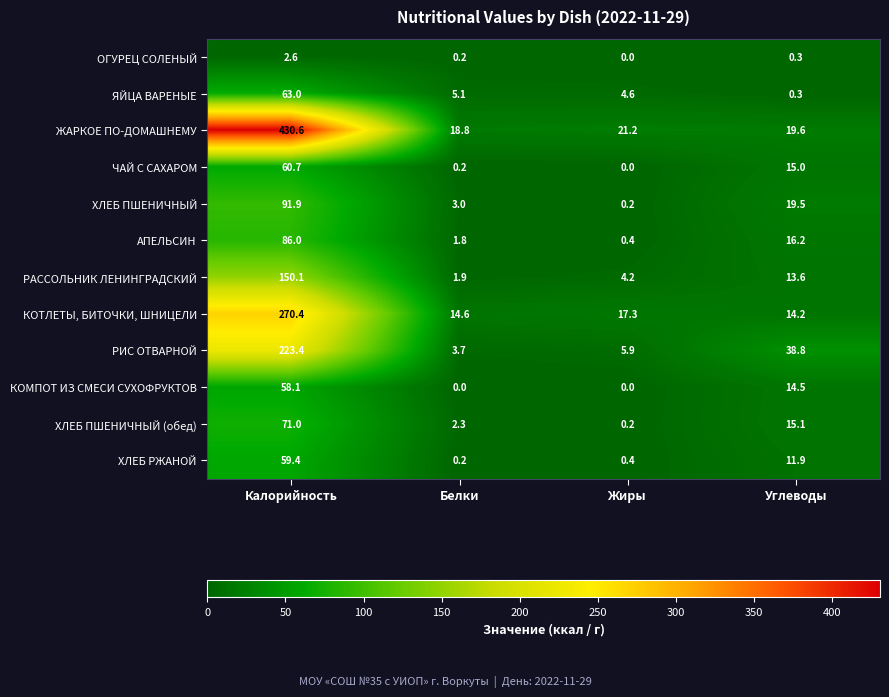

How many series are shown in this chart?

12